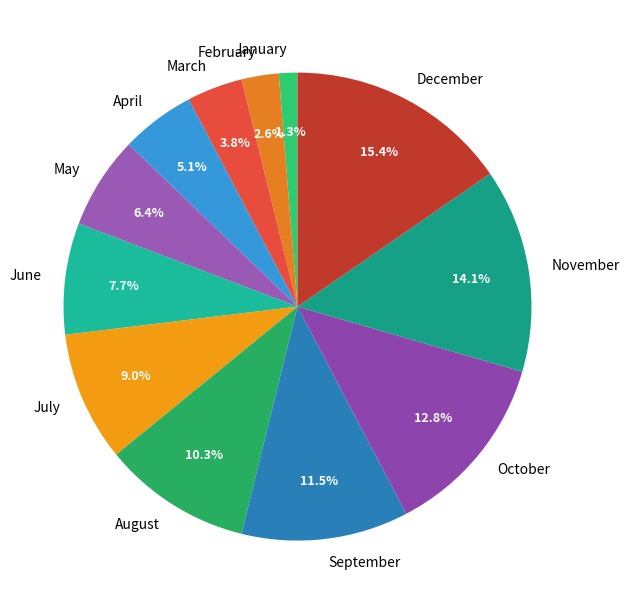

What is the smallest slice in the pie chart?

January